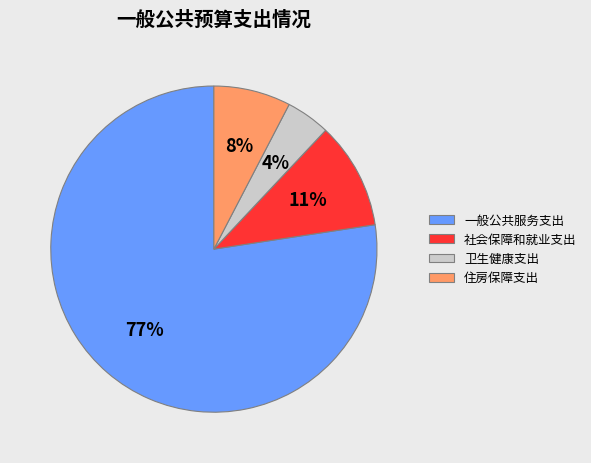

Which has a higher value, 住房保障支出 or 一般公共服务支出?

一般公共服务支出